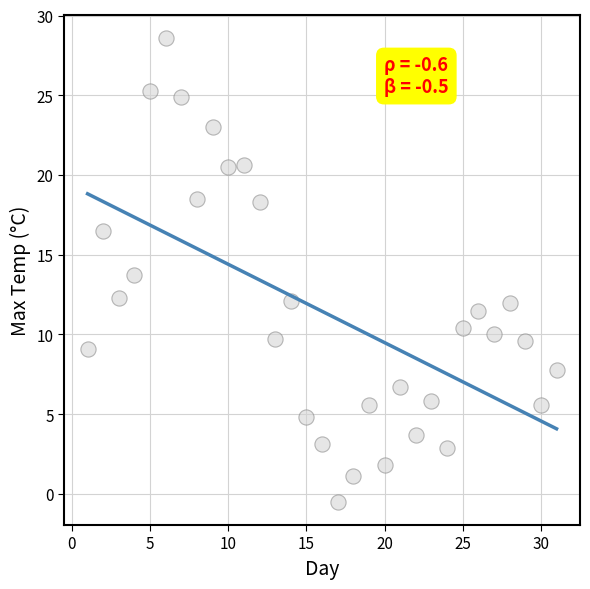

What is the range of Y values (max minus min)?

29.1